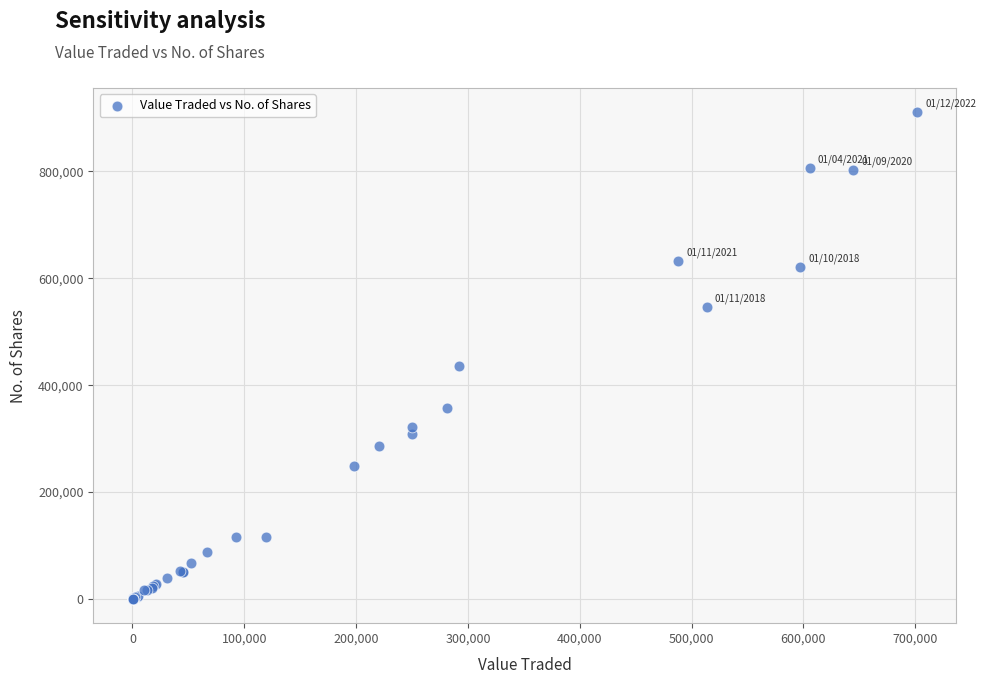

What Y value in the scatter plot is closest to 455424?

436658